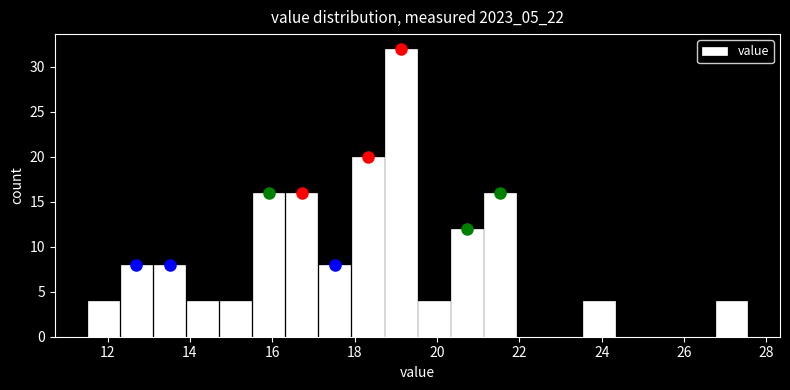

What is the height of the bar covering 14.0 to 14.8 on the x-axis? Neither the bar edges nor the heights are printed on the chart, so give them approximately, as read against the axes.

4